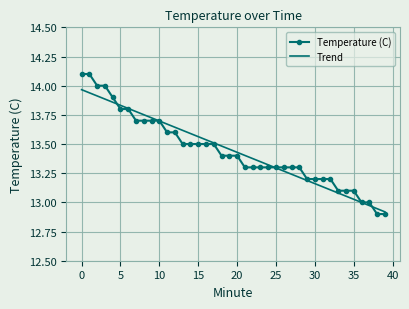

Which series has the largest range (max minus min)?

Temperature (C)